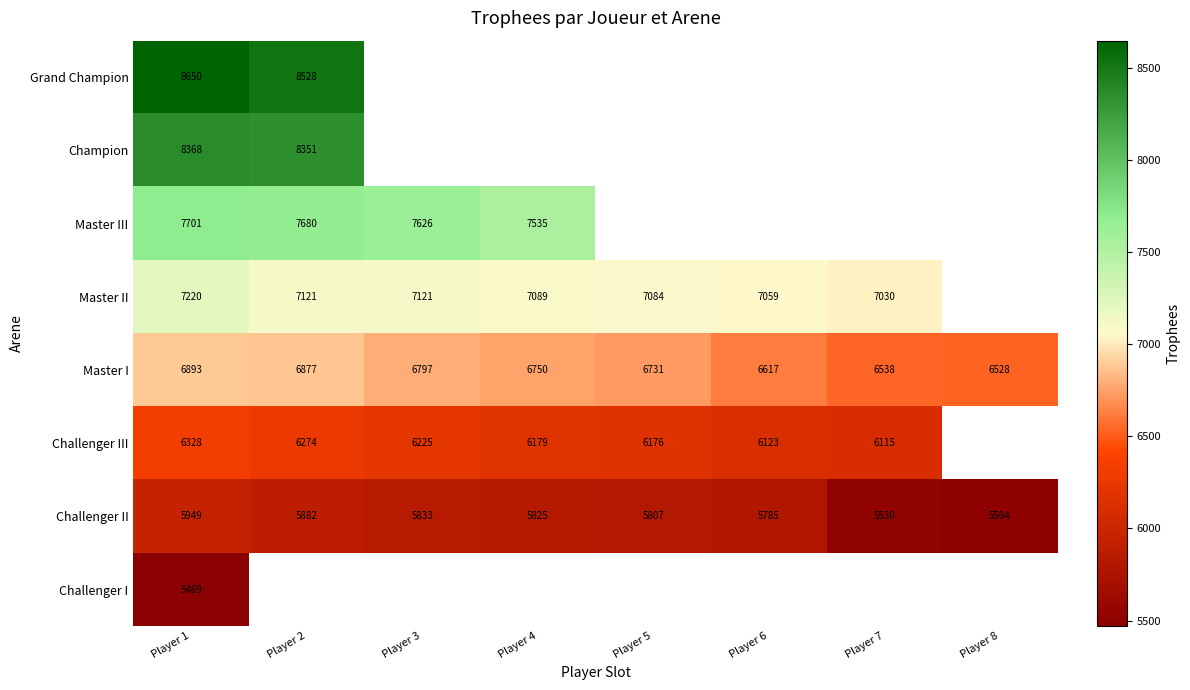

At which label does Challenger II reach its minimum?

Player 8